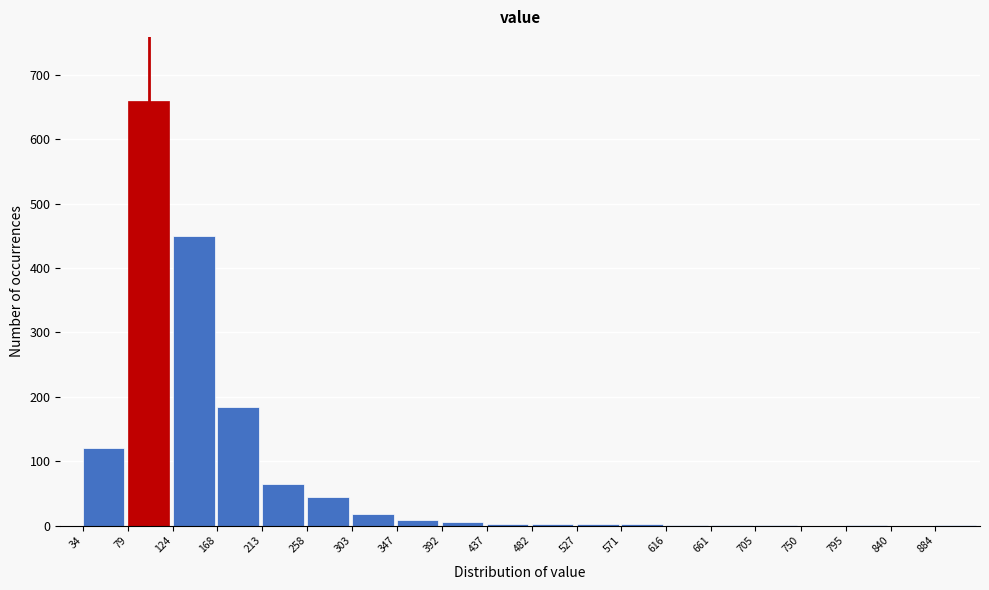

At which label is the value closest to 330?

124